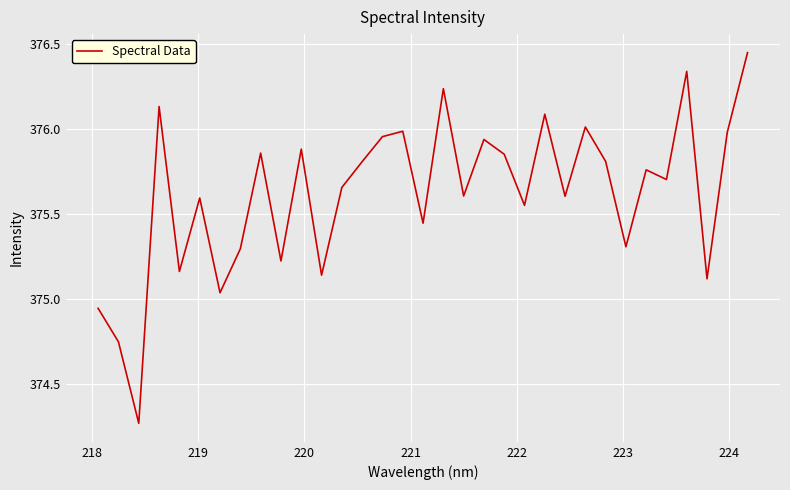

What is the difference between the maximum and minimum values?

2.2